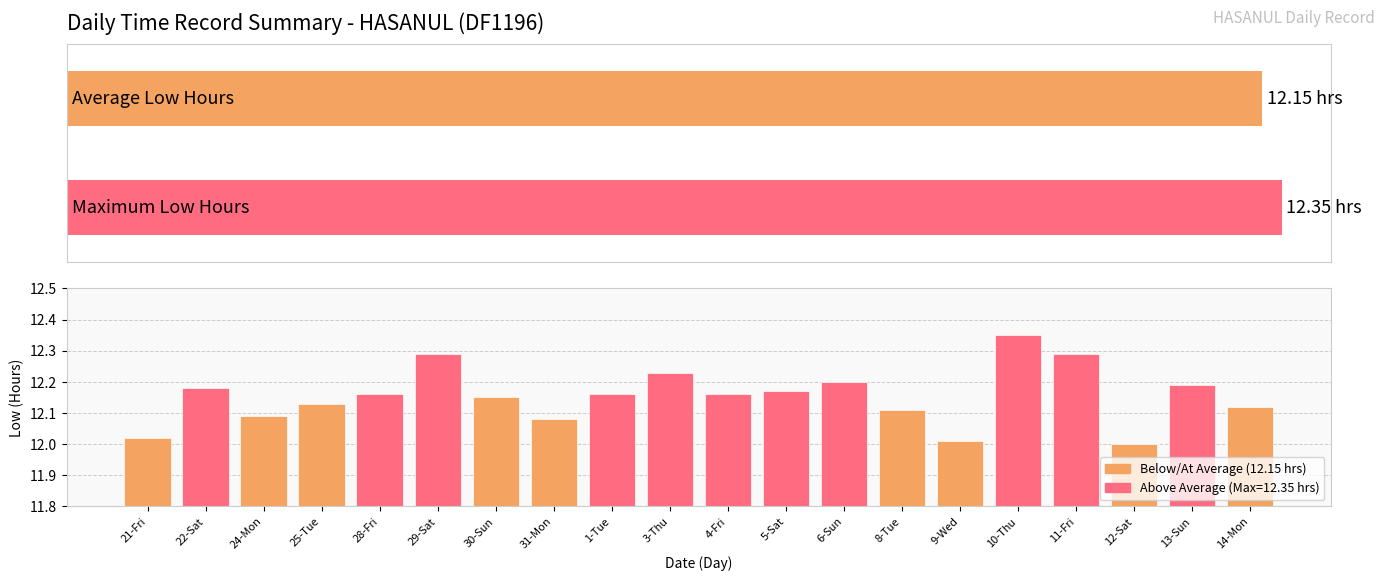

What is the sum of the values at 24-Mon and 8-Tue?

24.2